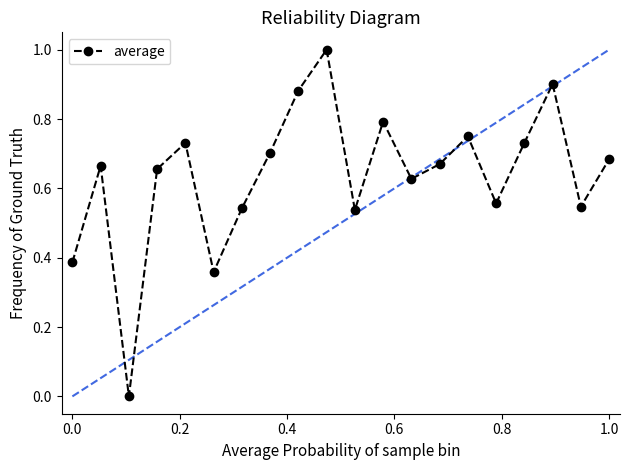

What is the sum of all values?

12.7